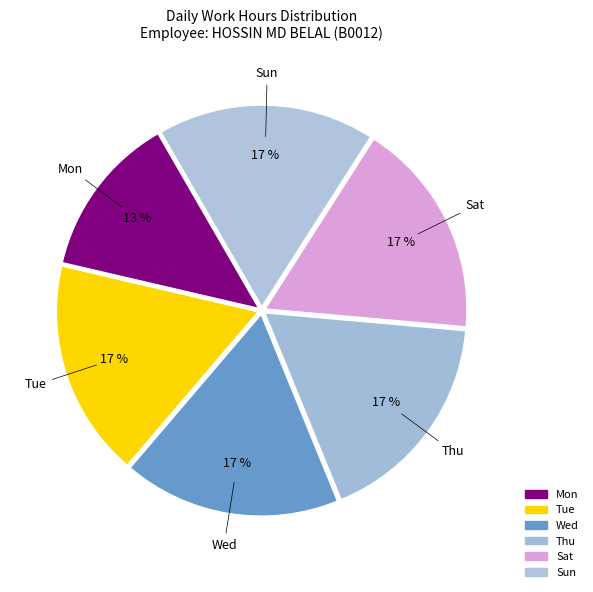

How many slices are in this pie chart?

6